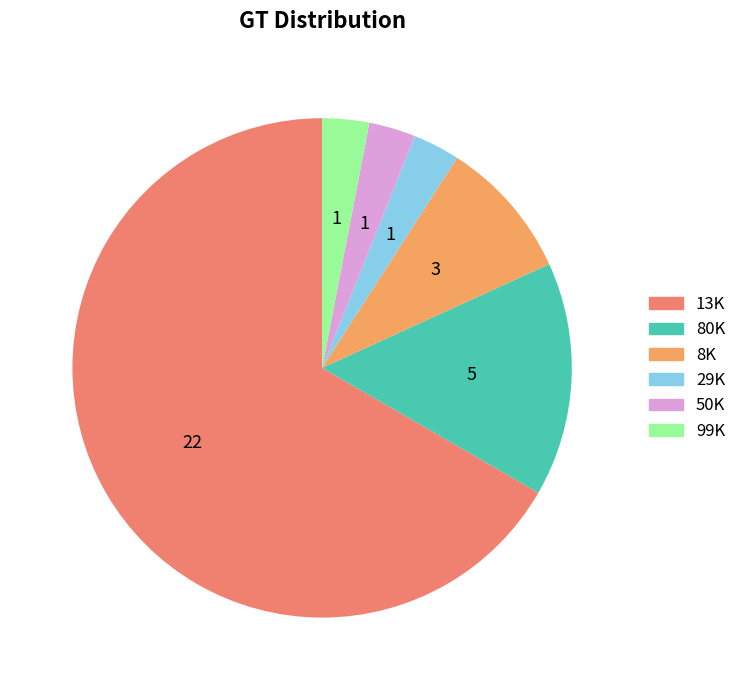

Which category has the biggest portion of the pie?

13K